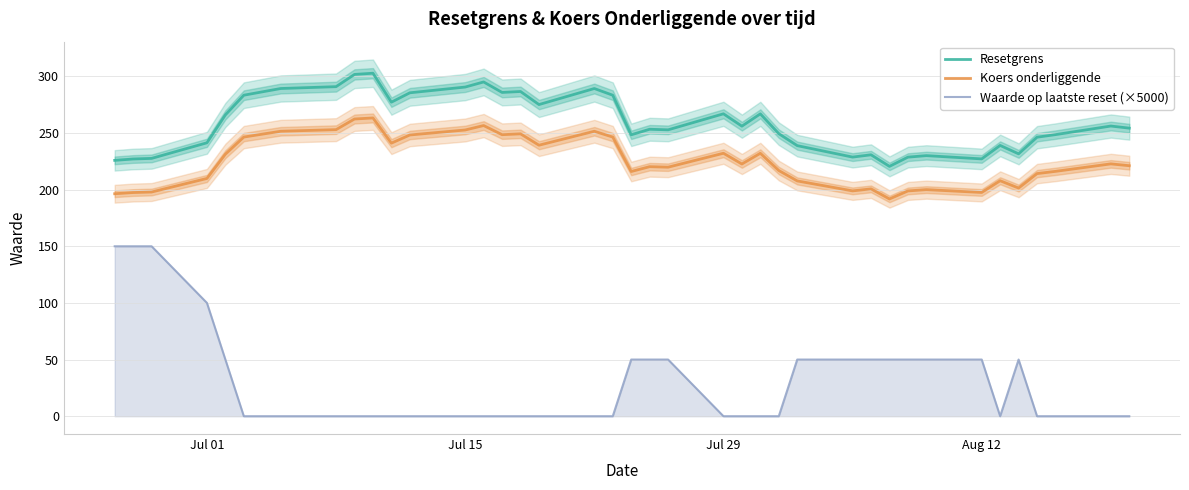

How many Waarde op laatste reset (×5000) values are between 0 and 50?

35